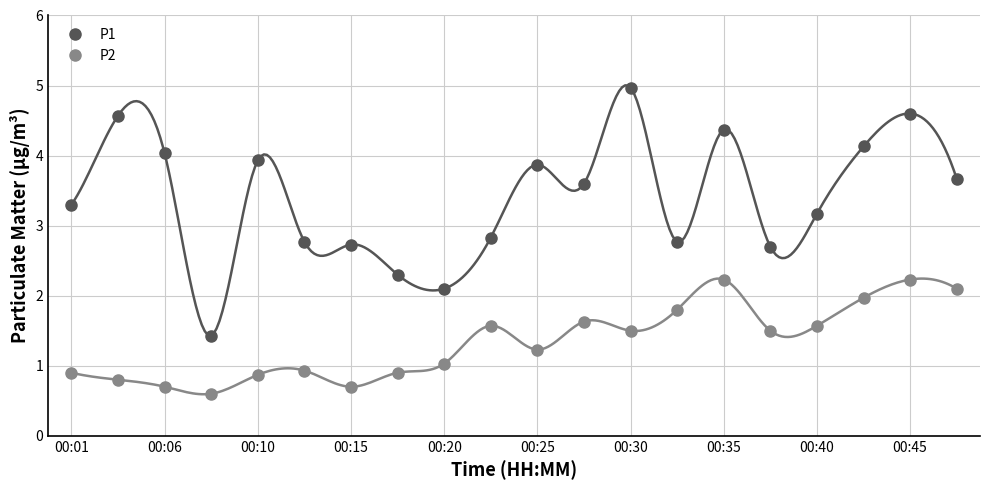

True or false: P2 and P1 intersect in this chart.

False